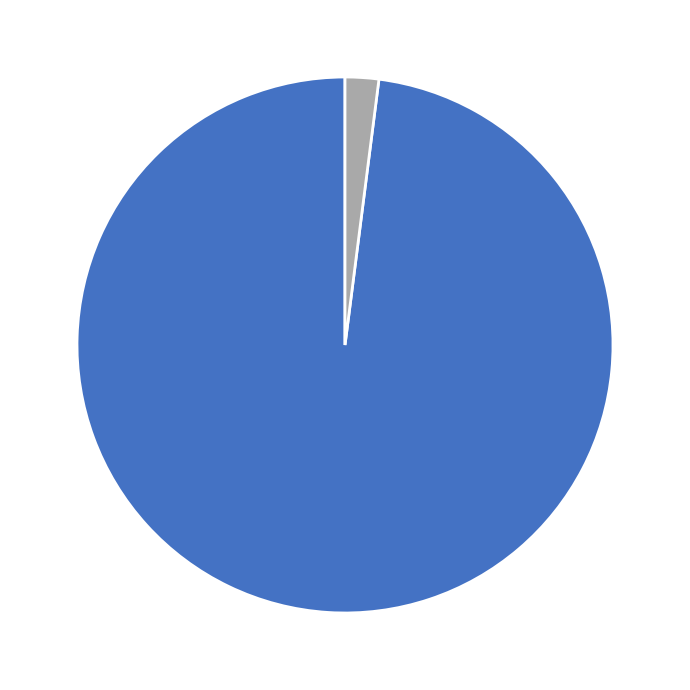

How many segments does this pie chart have?

2